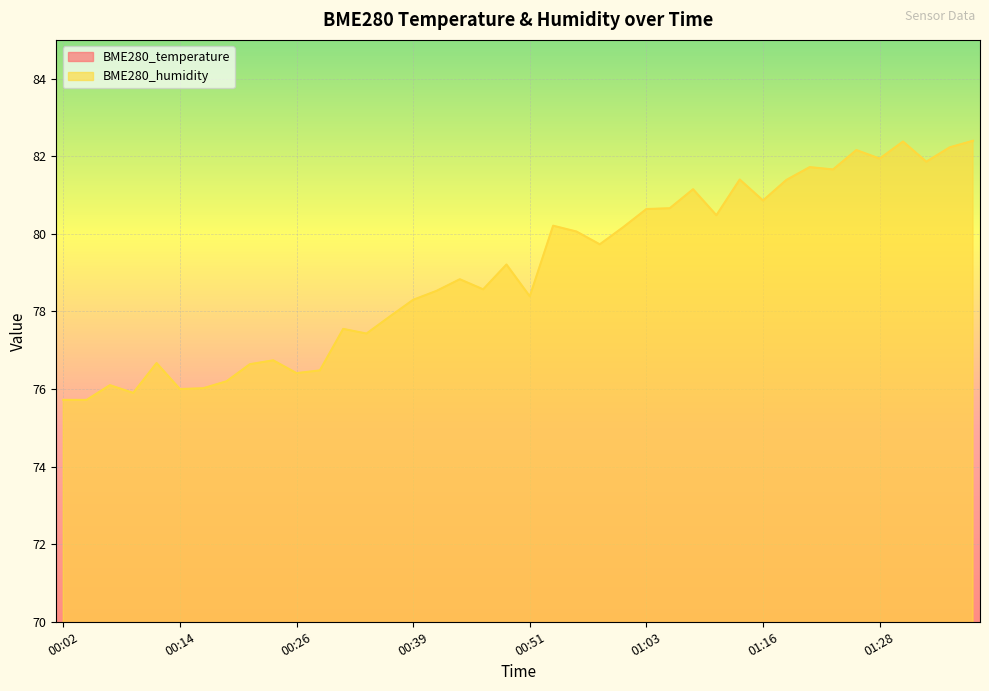

Count the number of categories in the chart.

40